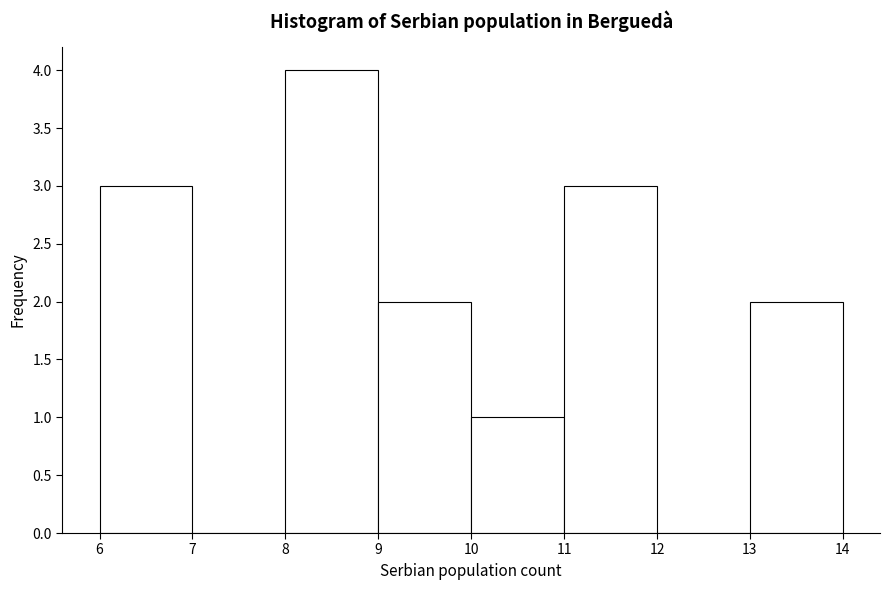

Reading left to right, list every bar in this chart as the range it spans on the x-axis followed by its height. The values are not printed on the chart, so give them approximately, as read against the axis.

6 to 7: 3
7 to 8: 0
8 to 9: 4
9 to 10: 2
10 to 11: 1
11 to 12: 3
12 to 13: 0
13 to 14: 2